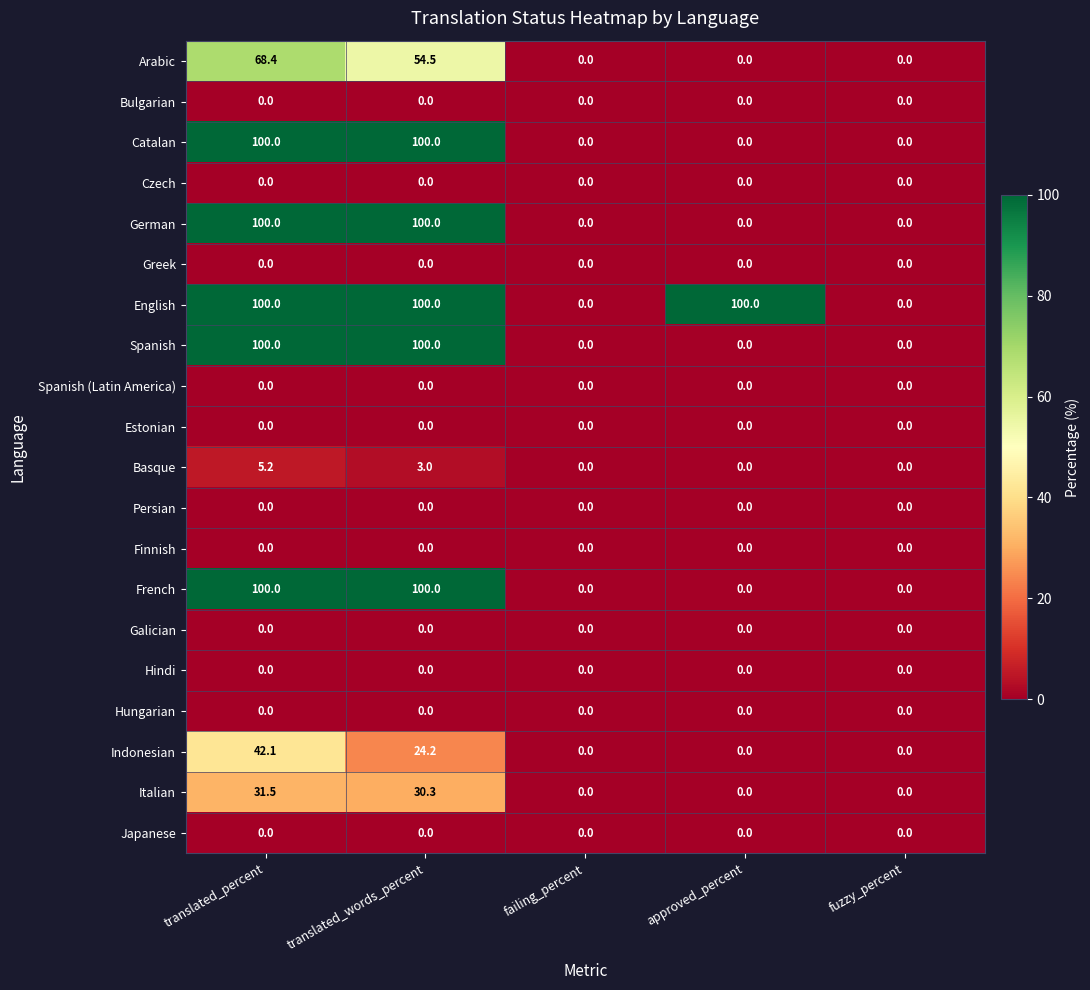

At which label is Basque closest to 2?

translated_words_percent